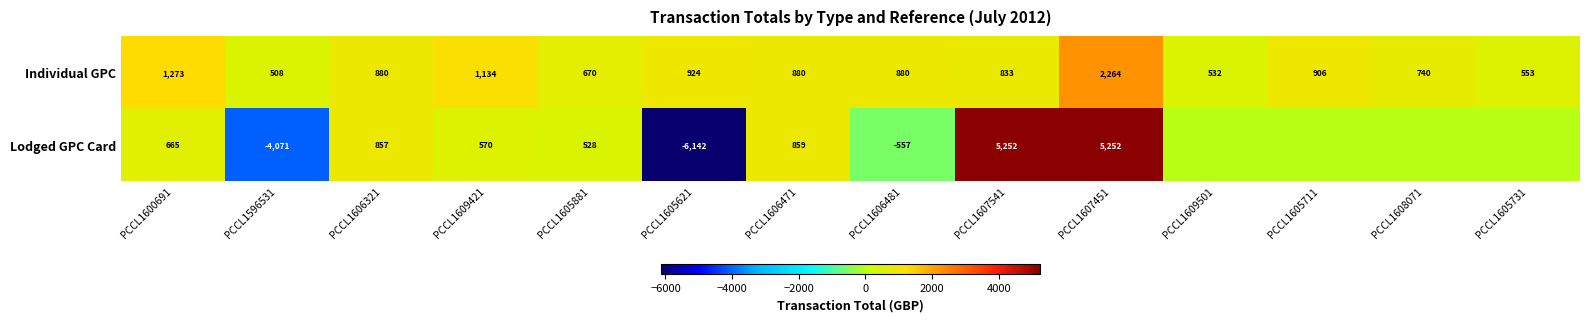

The value of Lodged GPC Card at PCCL1607451 is 7783. True or false?

False